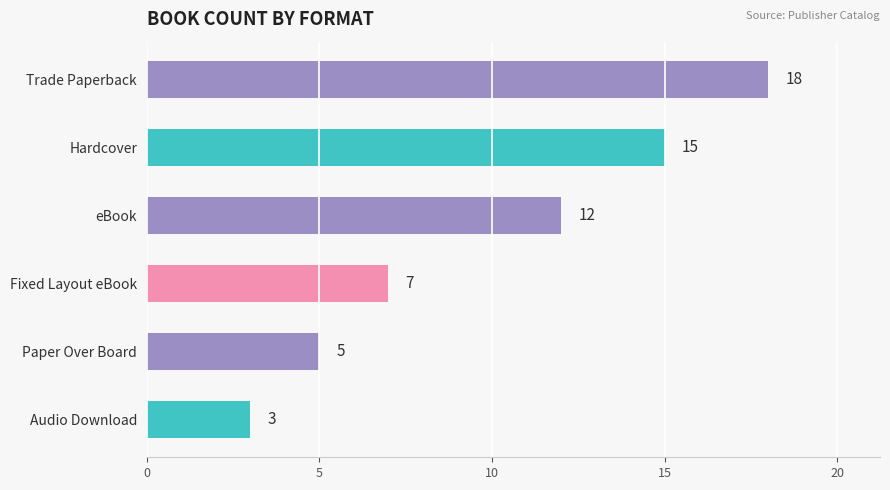

Reading top to bottom, transcribe all the data shown in this chart.

18	15	12	7	5	3